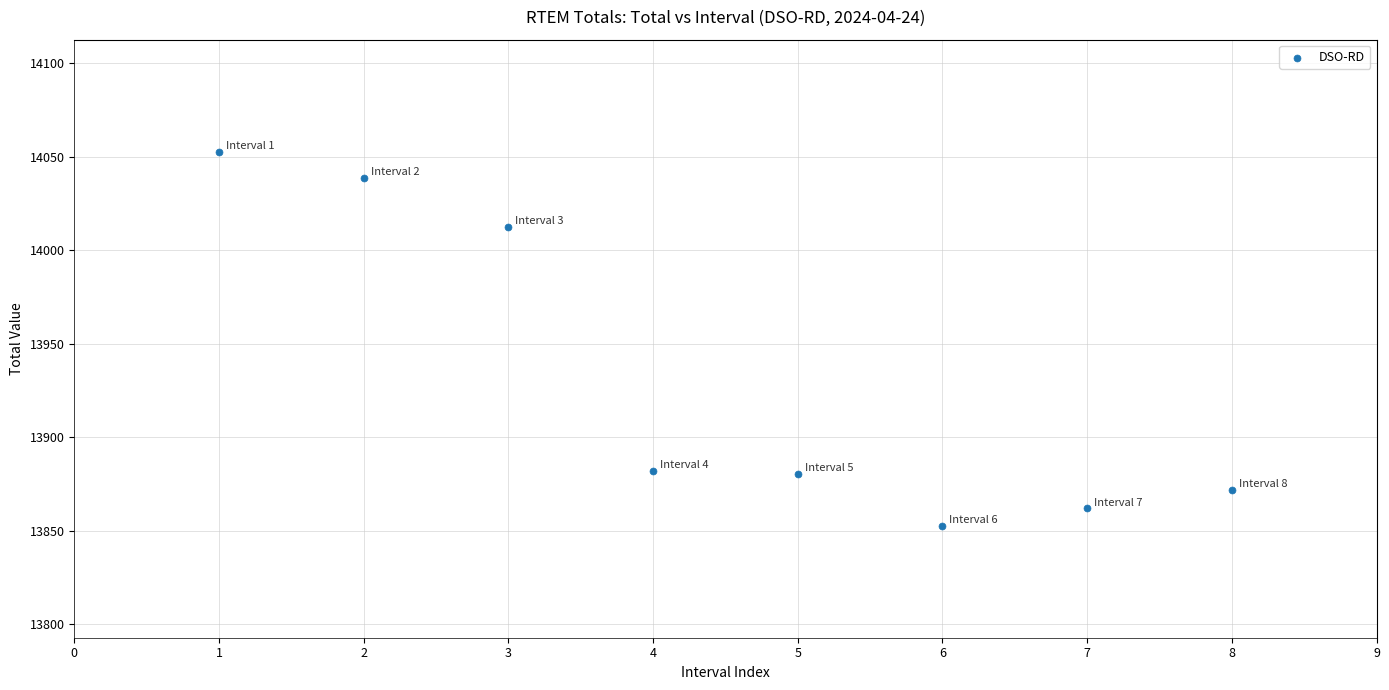

What Y value in the scatter plot is closest to 13952?

14012.5